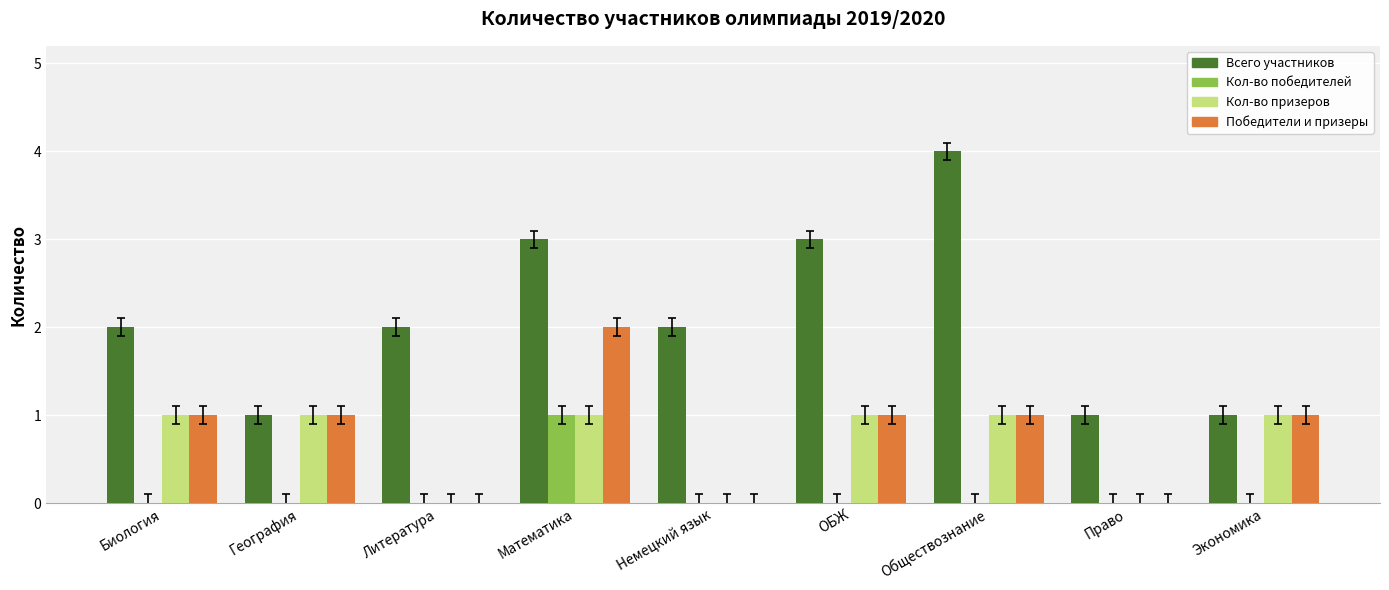

The Кол-во победителей series shows 0 at Экономика. True or false?

True